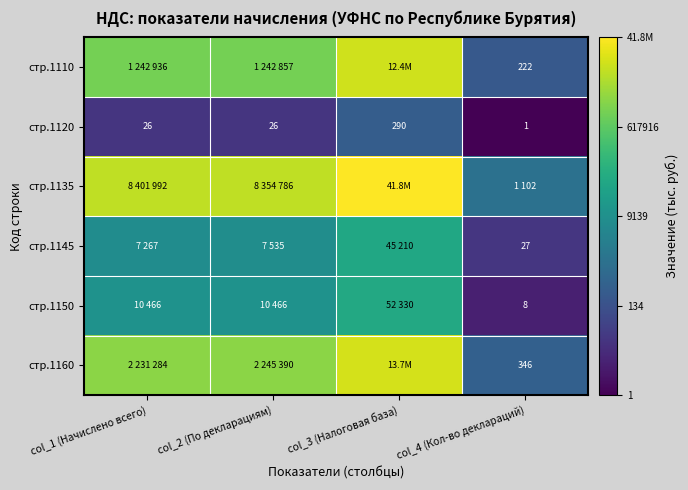

Which category has the highest value in the стр.1150 series?

col_3 (Налоговая база)